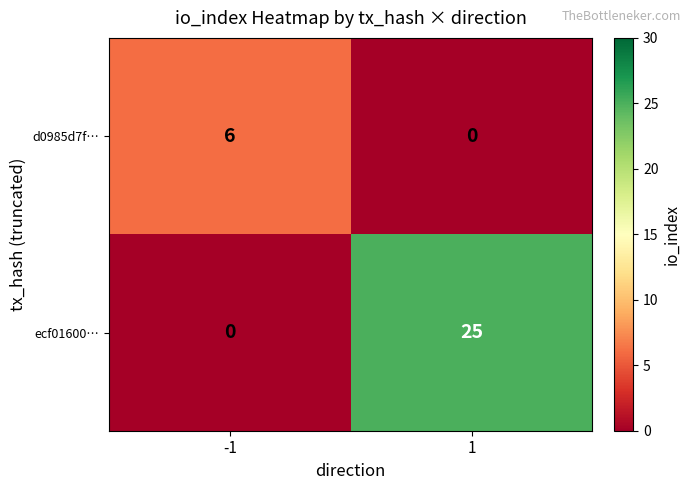

What is the difference between the maximum and minimum values in the ecf01600… series?

25